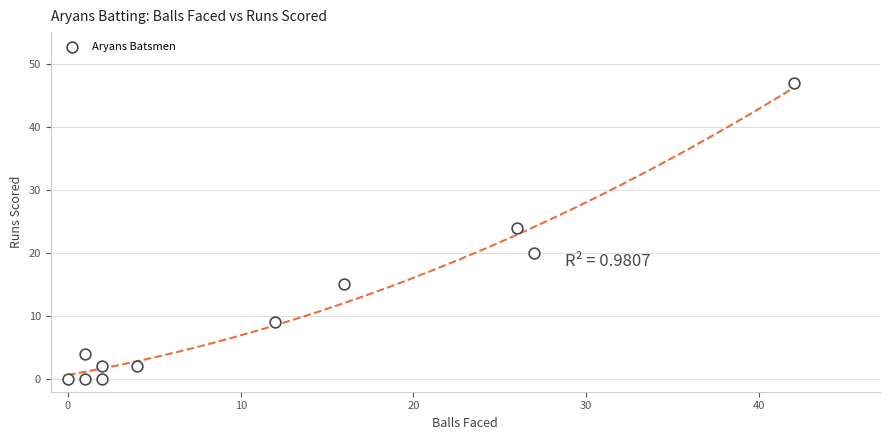

What is the average X value?

12